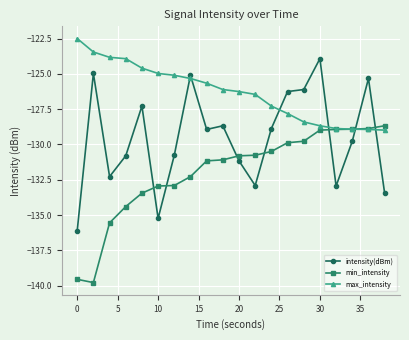

What is the value of the intensity(dBm) point at the 6th from the left?

-135.2